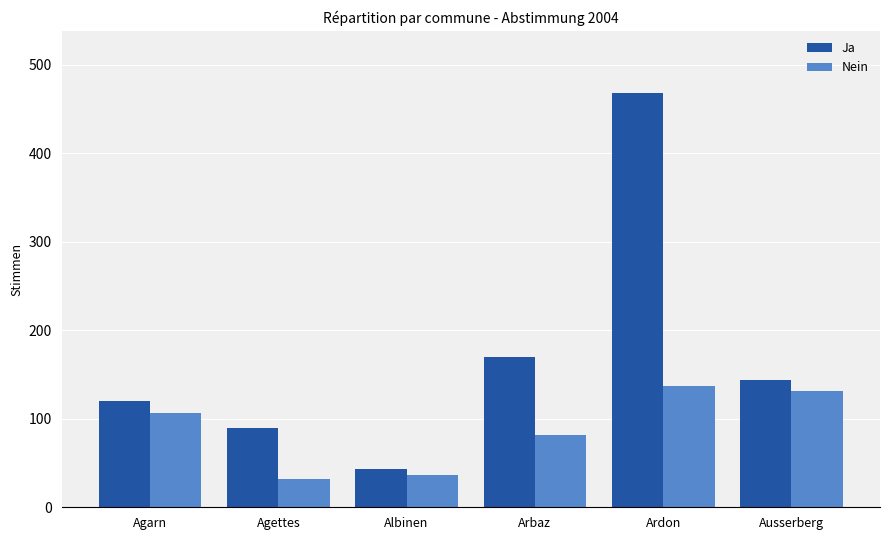

The value of Nein at Arbaz is 49. True or false?

False